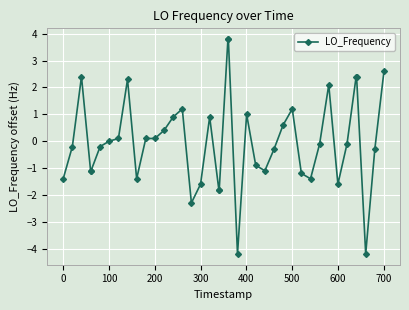

True or false: there are more than 0 points higher than both neighbors.

True